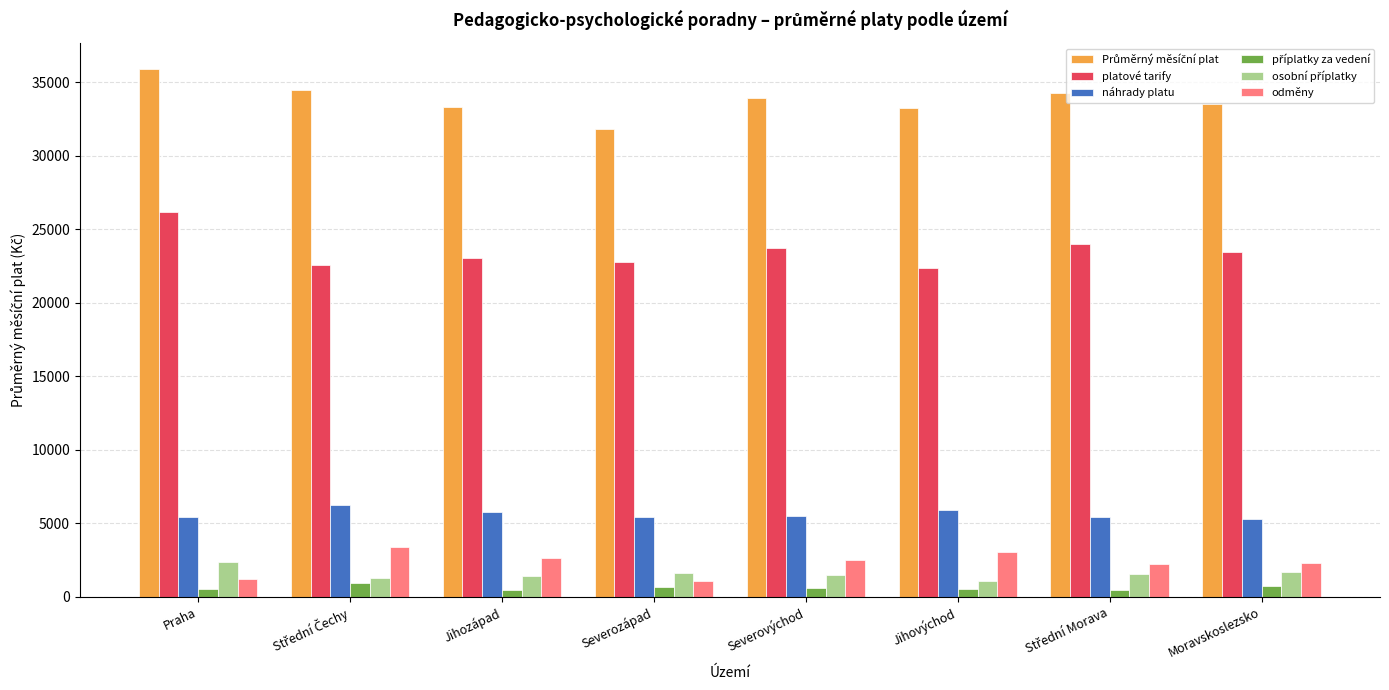

At how many categories does at least one series exceed 34736?

1